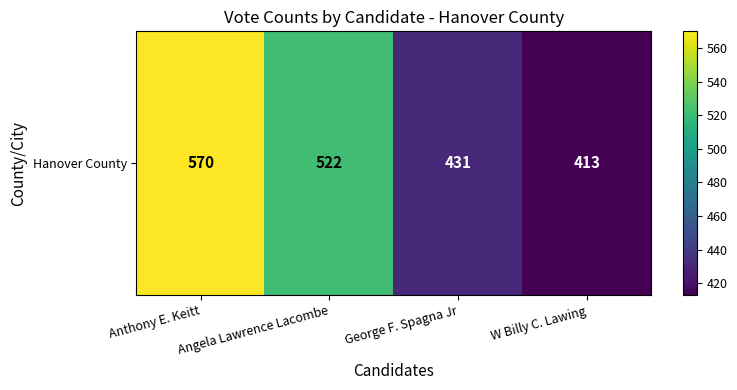

Is it true that the value at George F. Spagna Jr is 761?

False